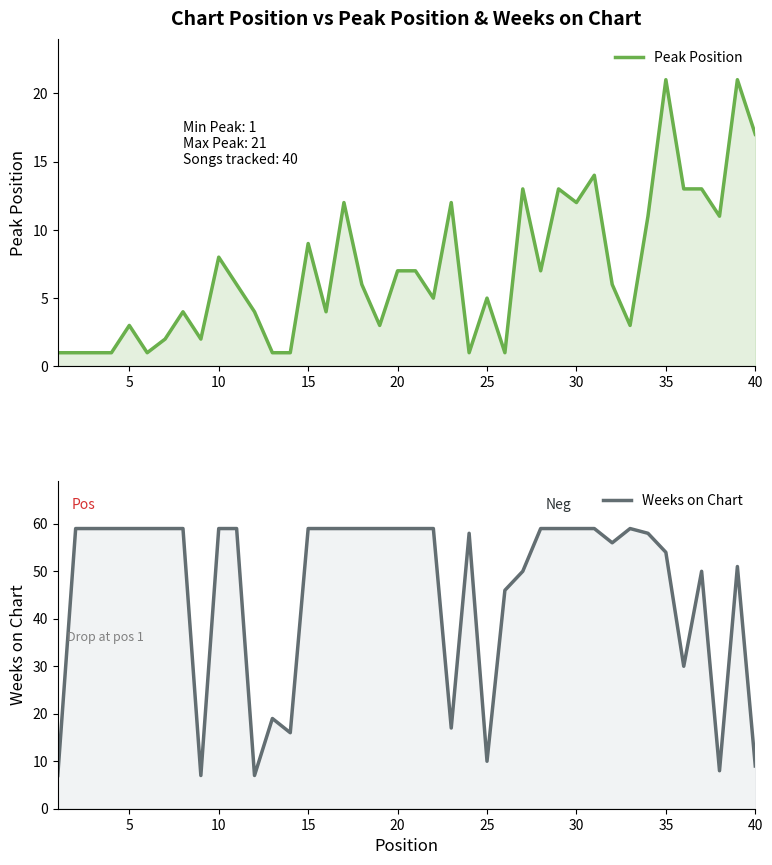

In Peak Position, how many points are higher than both neighbors (excluding endpoints)?

12